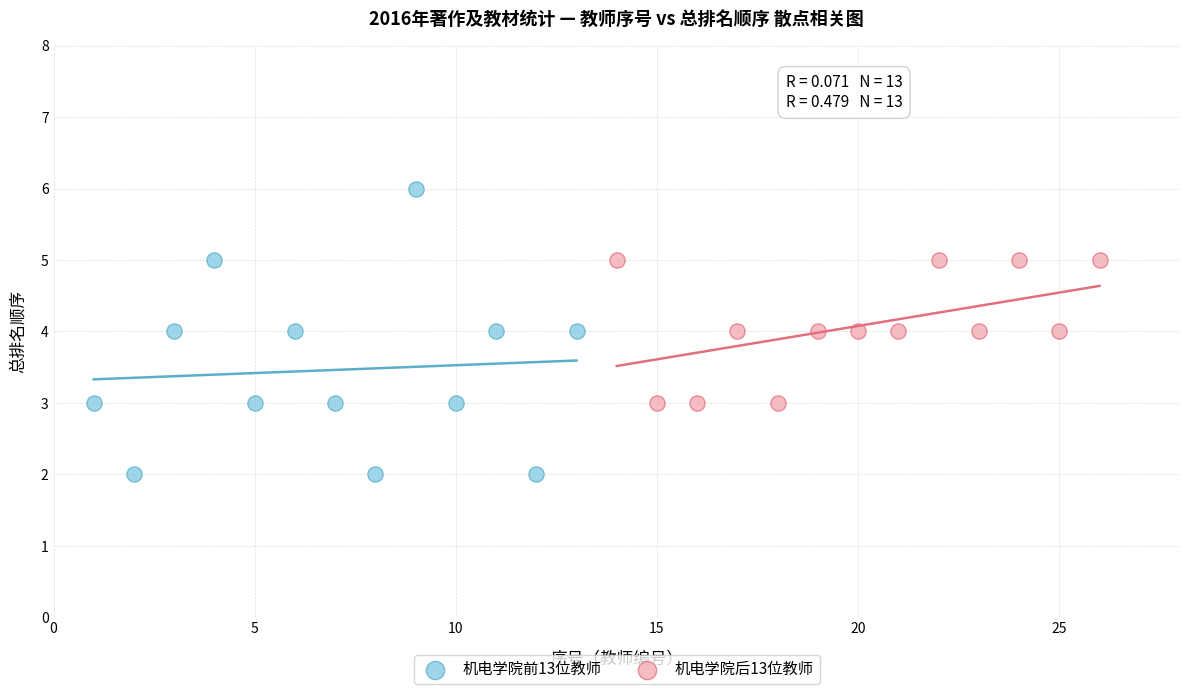

What are all the series names shown in the legend?

机电学院前13位教师, 机电学院后13位教师